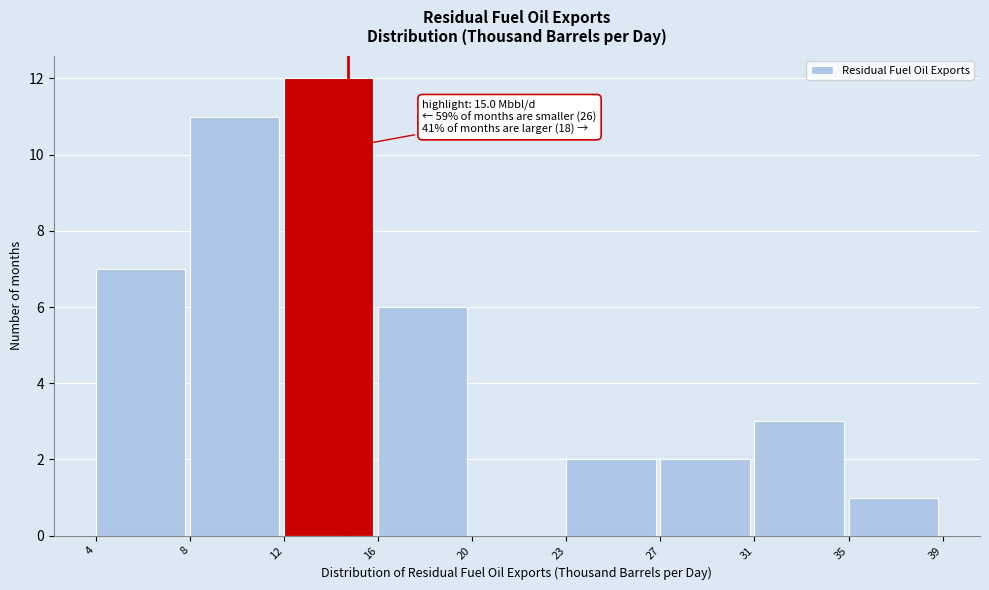

Reading left to right, transcribe all the data shown in this chart.

4=7	8=11	12=12	16=6	20=0	23=2	27=2	31=3	35=1